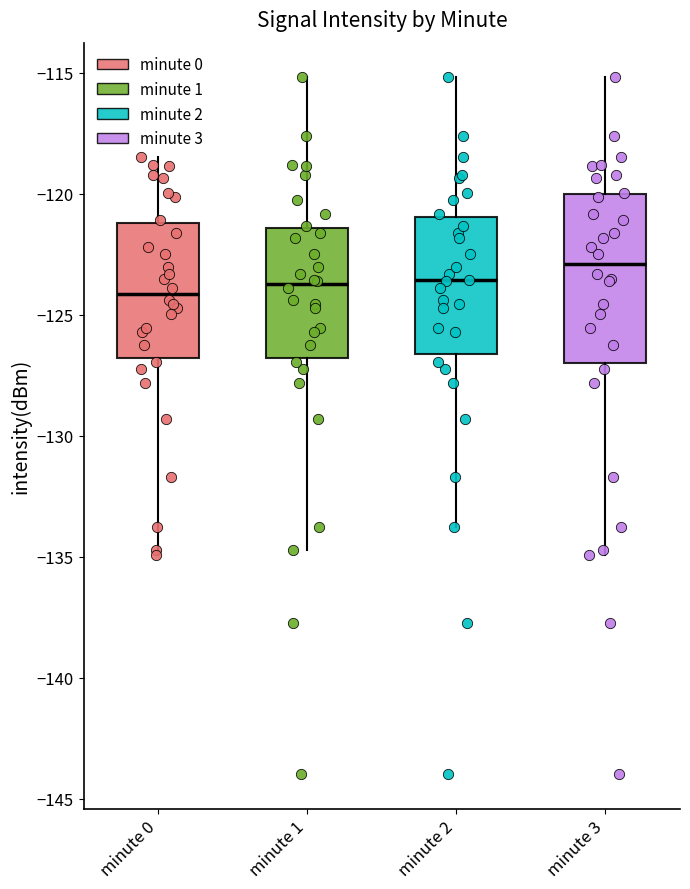

Which box is the tallest, from its lower edge to its upper edge?

minute 3